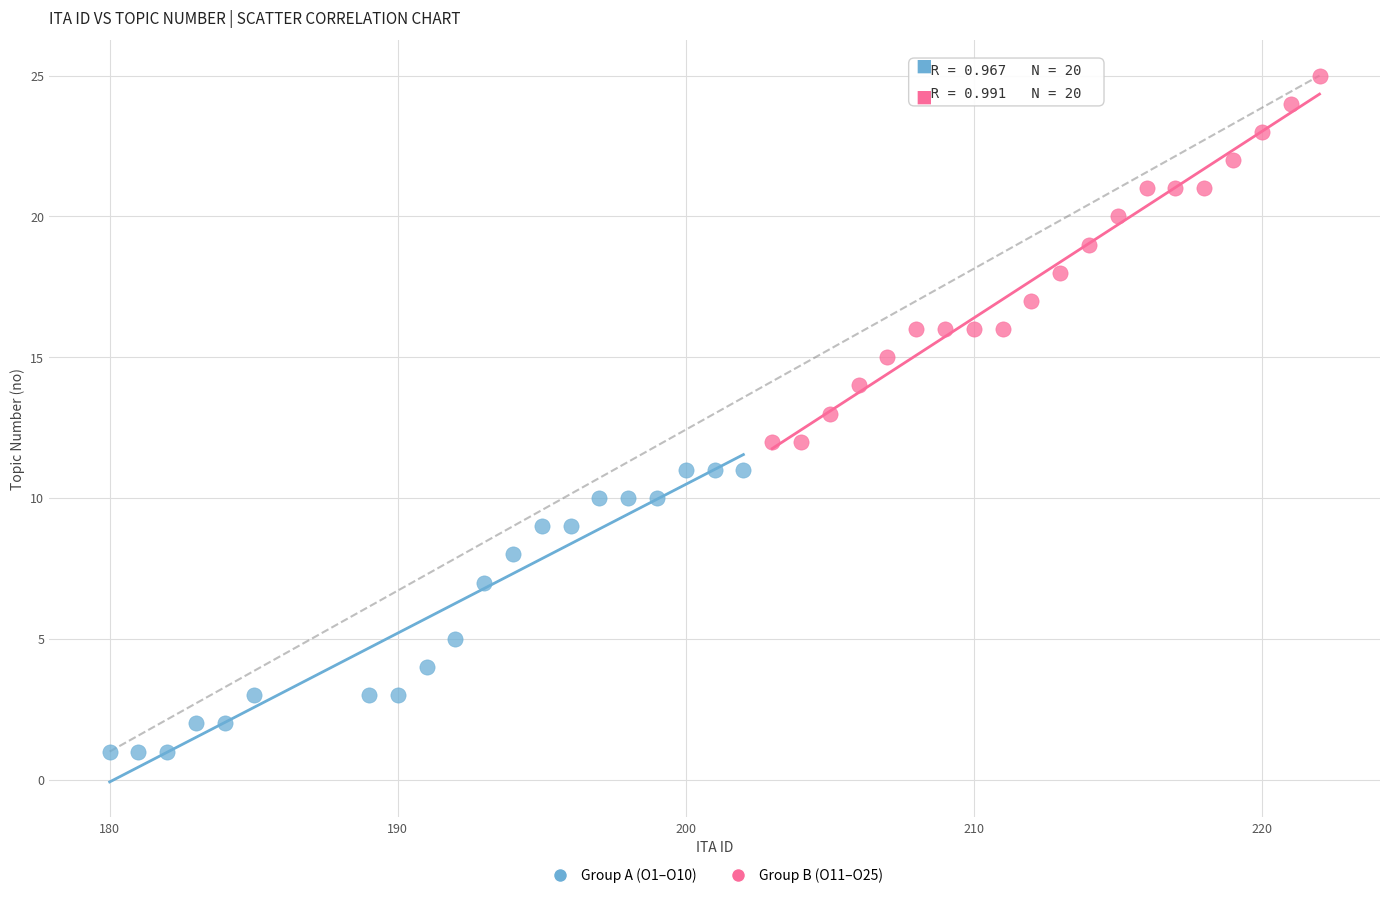

Which series has the widest spread of Y values?

Group B (O11–O25)